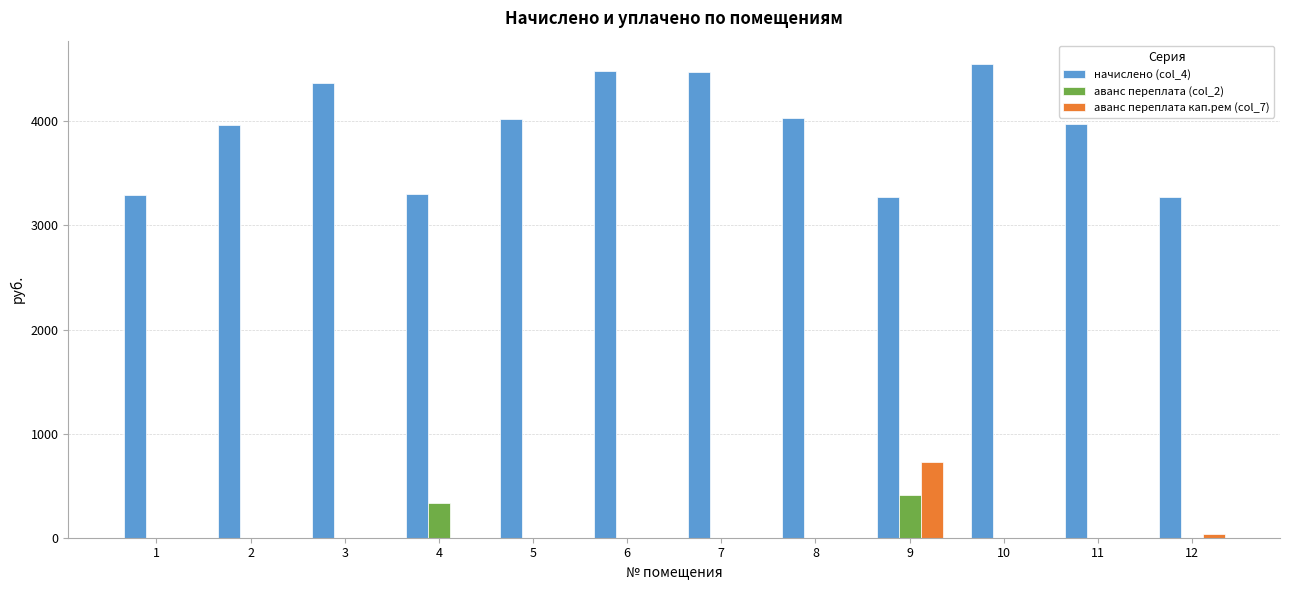

What is the greatest value displayed?

4547.8